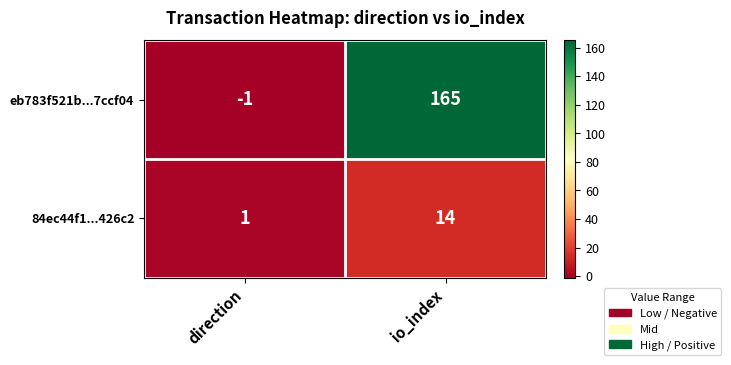

Reading left to right, list all the values displayed in this chart.

eb783f521b...7ccf04: -1	165
84ec44f1...426c2: 1	14